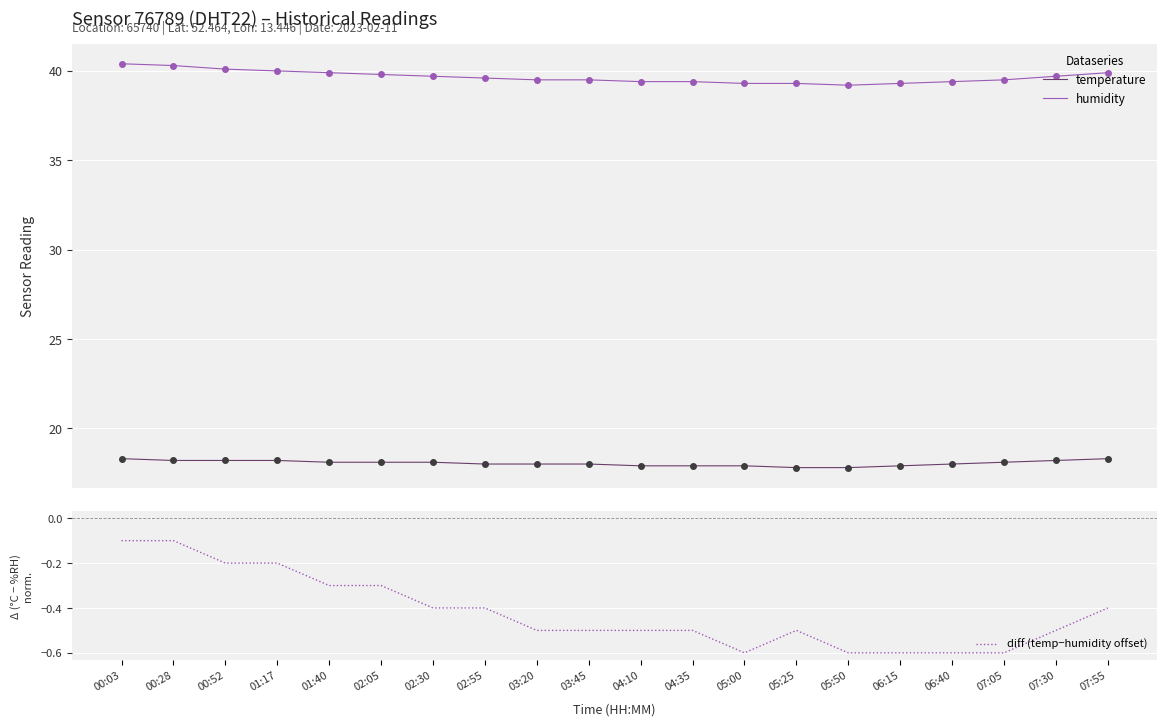

At which category is the sum across all series the highest?

00:03